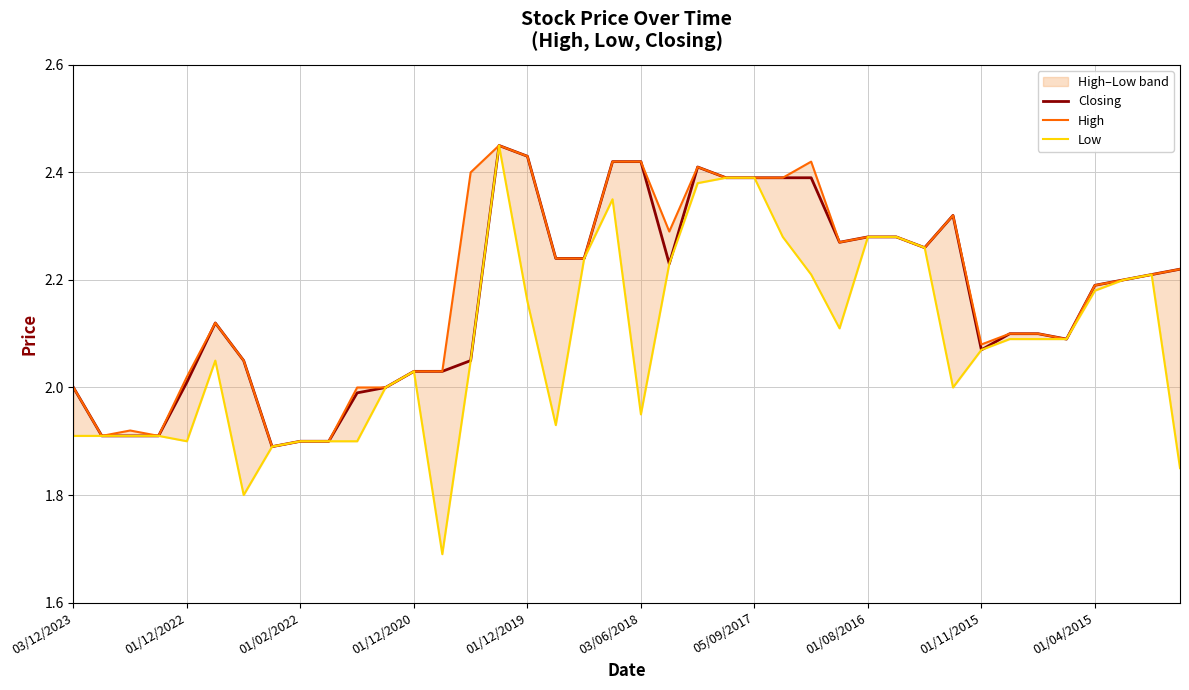

Does the chart display data point markers on the line(s)?

No